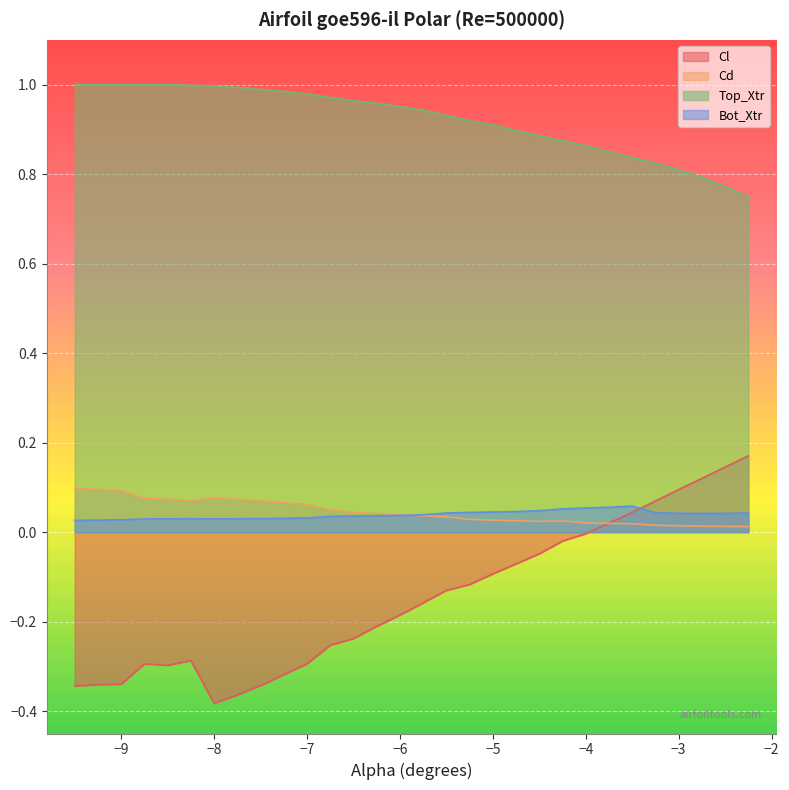

What is the label of the 24th point from the left?

-3.75